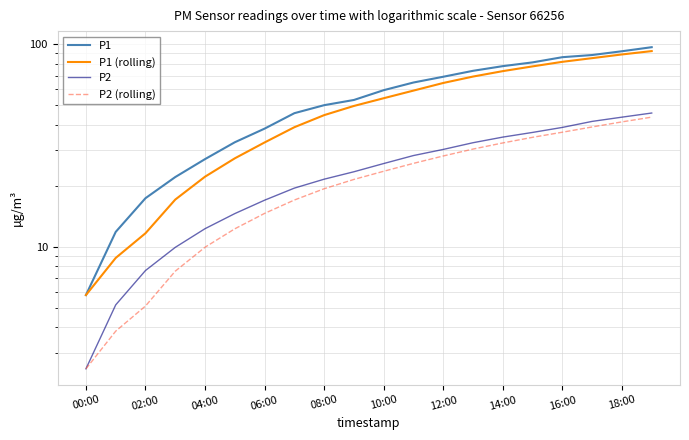

The P1 series shows 12.5 at 04:00. True or false?

False